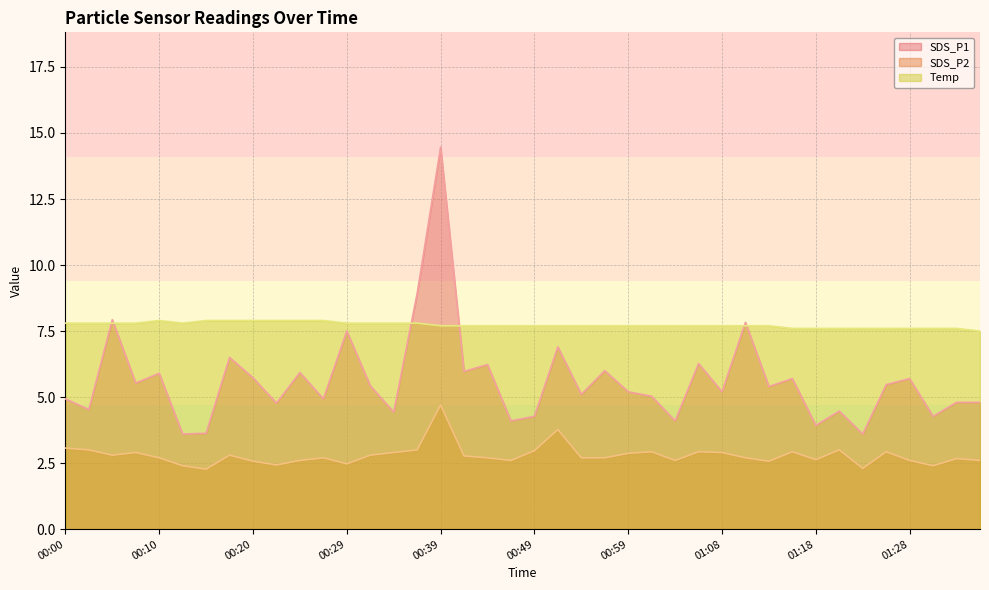

What are all the series names shown in the legend?

SDS_P1, SDS_P2, Temp